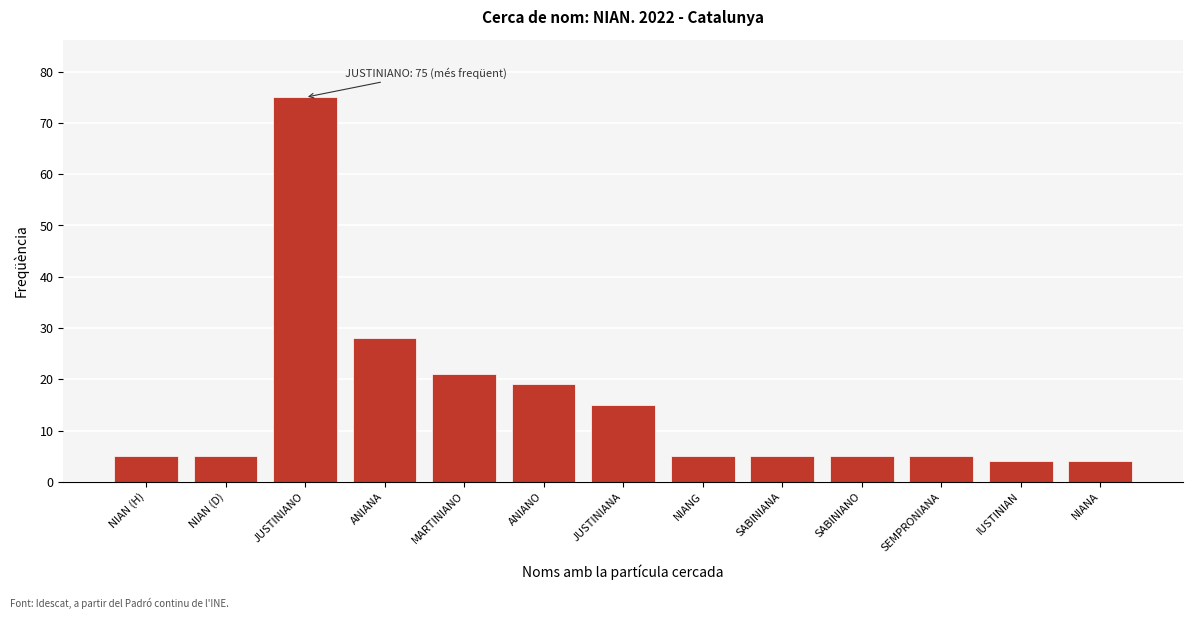

Reading left to right, transcribe all the data shown in this chart.

5	5	75	28	21	19	15	5	5	5	5	4	4